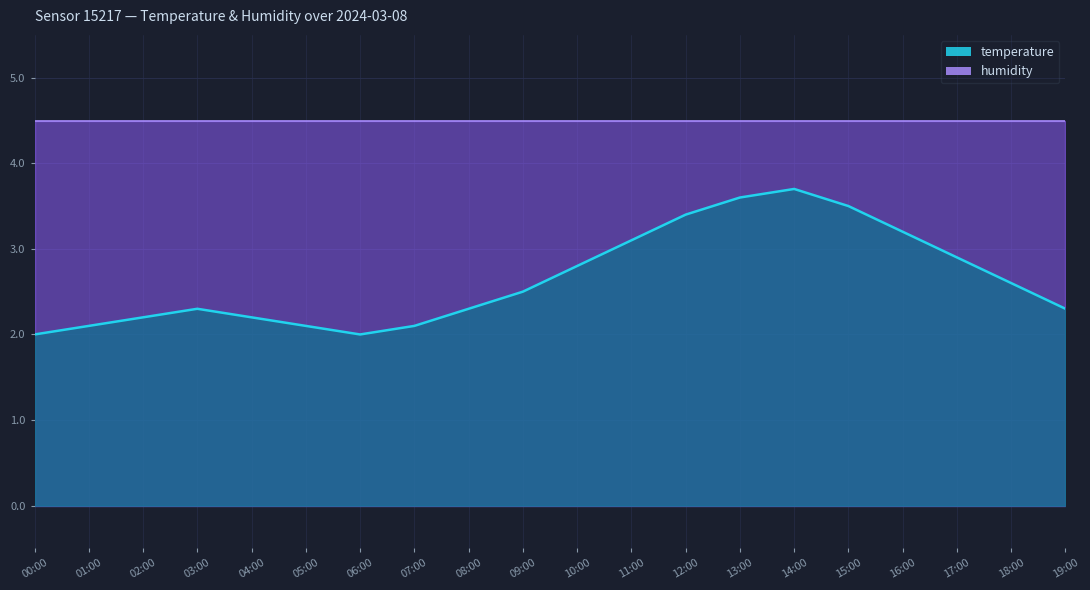

What is the difference between the maximum and second lowest values?

1.7